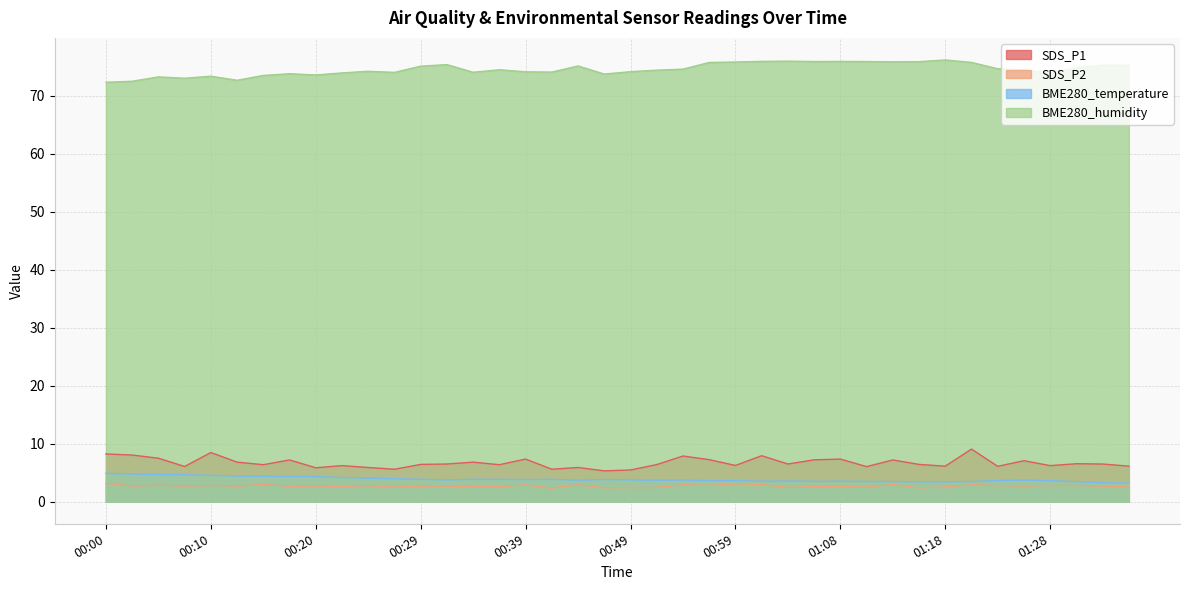

Between 00:56 and 01:23, which series saw the biggest shift?

SDS_P1